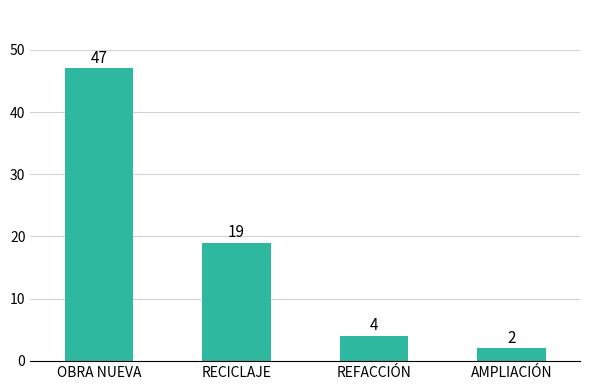

How many categories are shown in the chart?

4